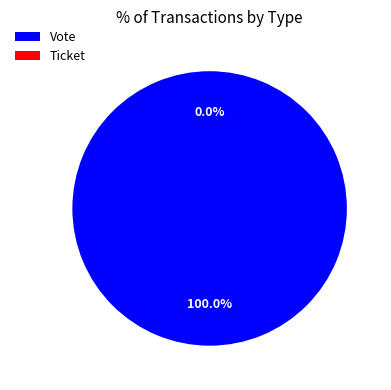

To the nearest percent, what is the difference between the largest and smallest slice percentages?

100%